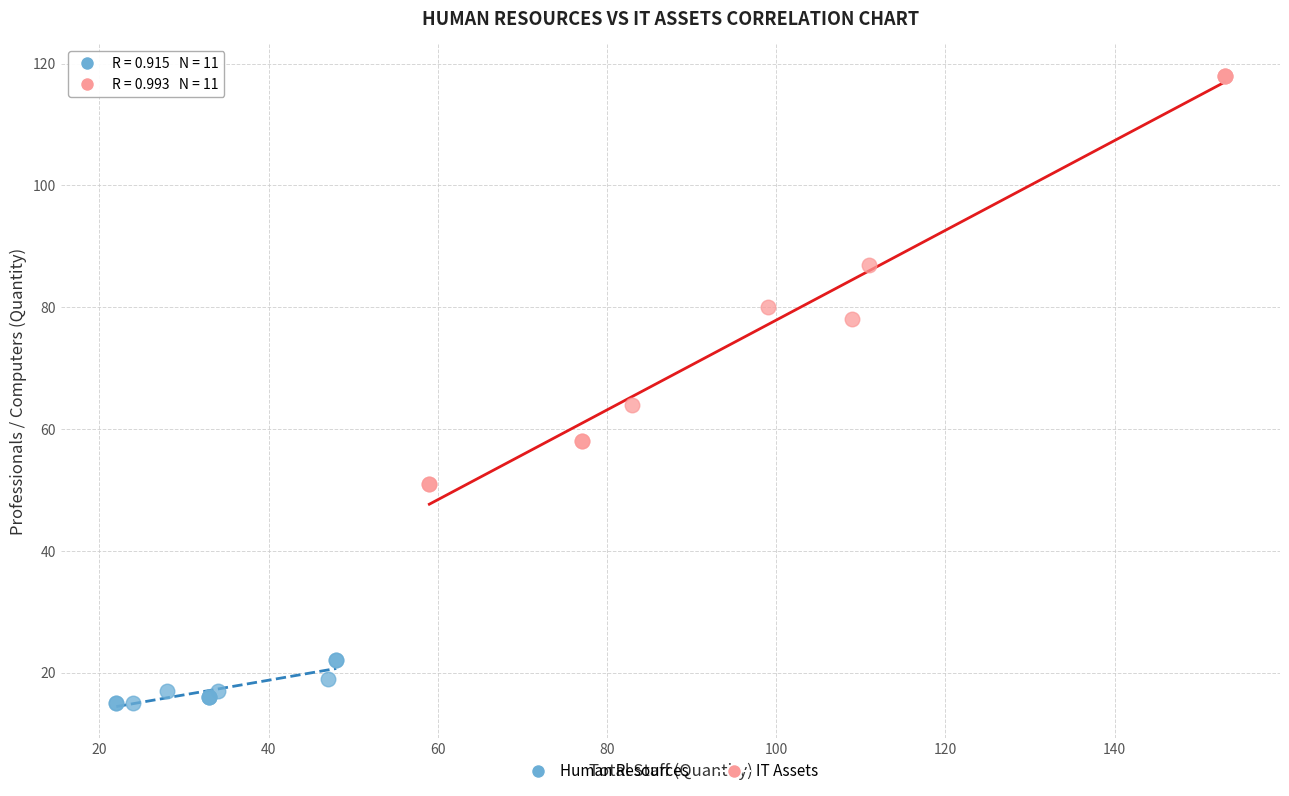

Which series reaches the minimum Y coordinate?

Human Resources